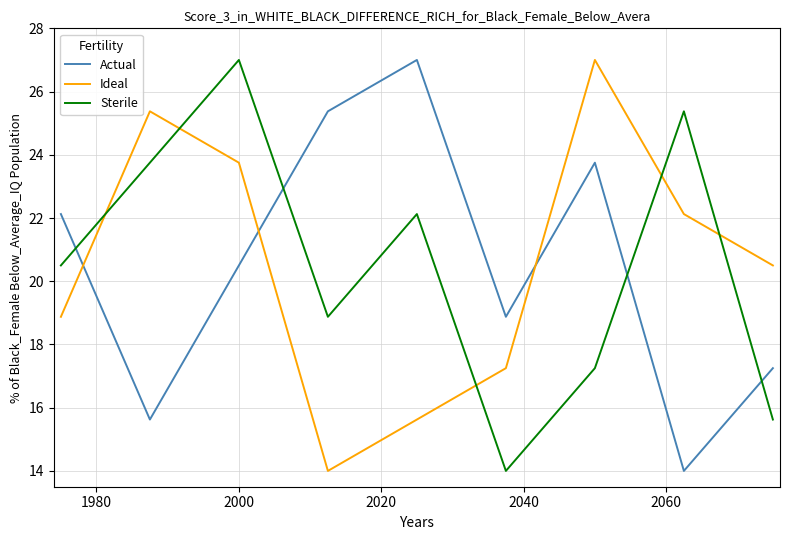

How many interior local peaks does the Sterile series have?

3